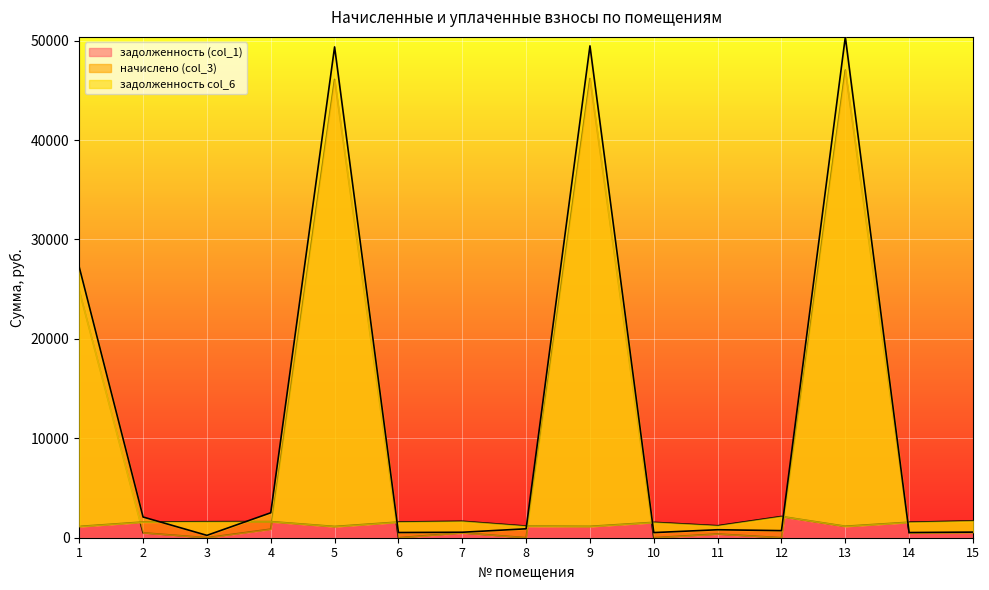

What is the minimum value for начислено (col_3)?

1131.6